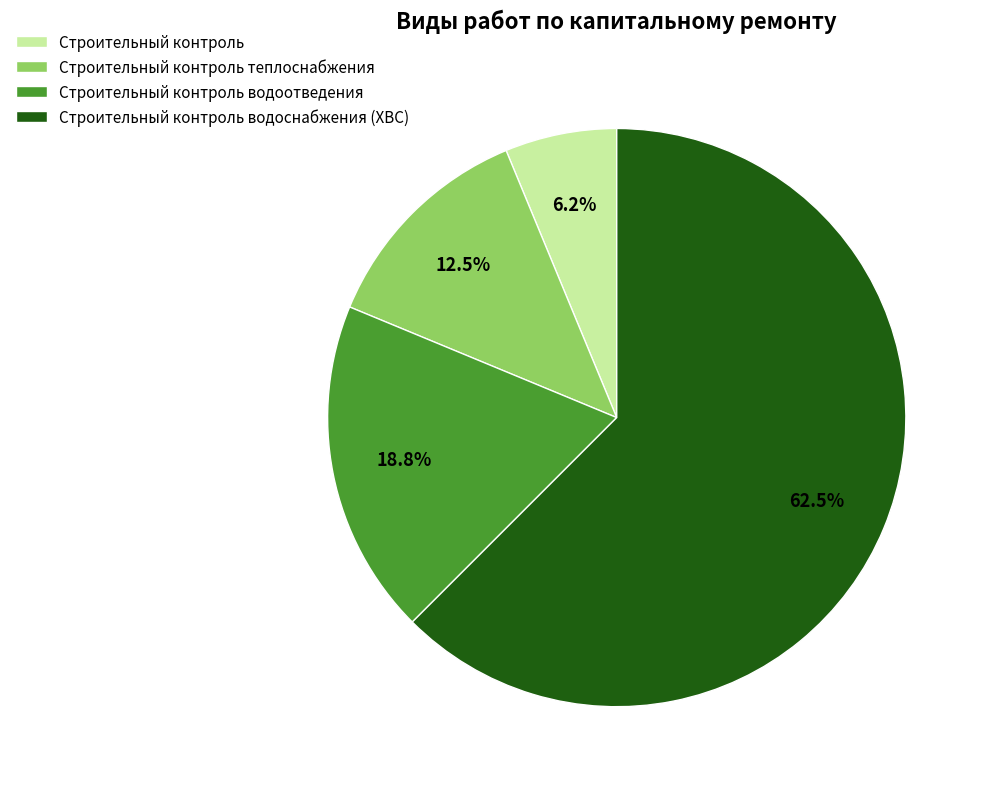

Rank the categories by value from highest to lowest.

Строительный контроль водоснабжения (ХВС), Строительный контроль водоотведения, Строительный контроль теплоснабжения, Строительный контроль